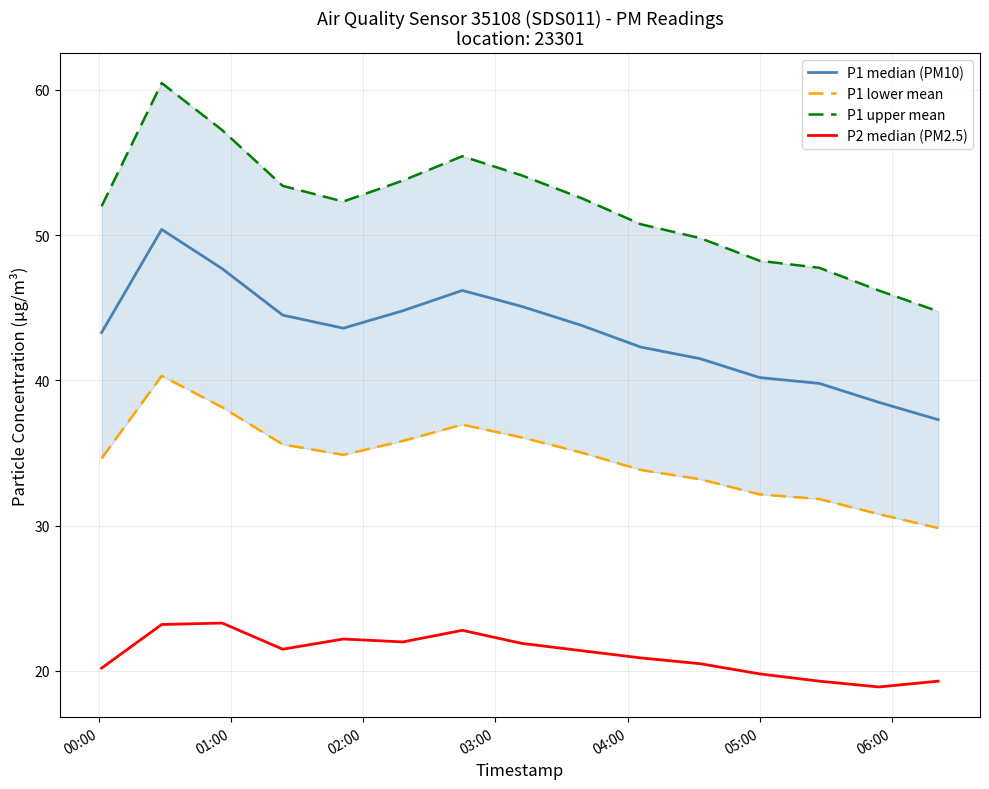

At which label does P1 lower mean first exceed 34?

00:00